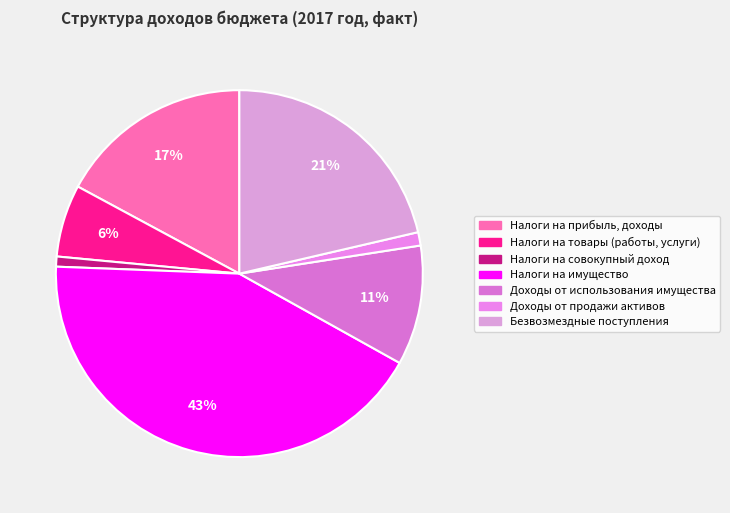

Which slice is the smallest?

НАЛОГИ НА СОВОКУПНЫЙ ДОХОД